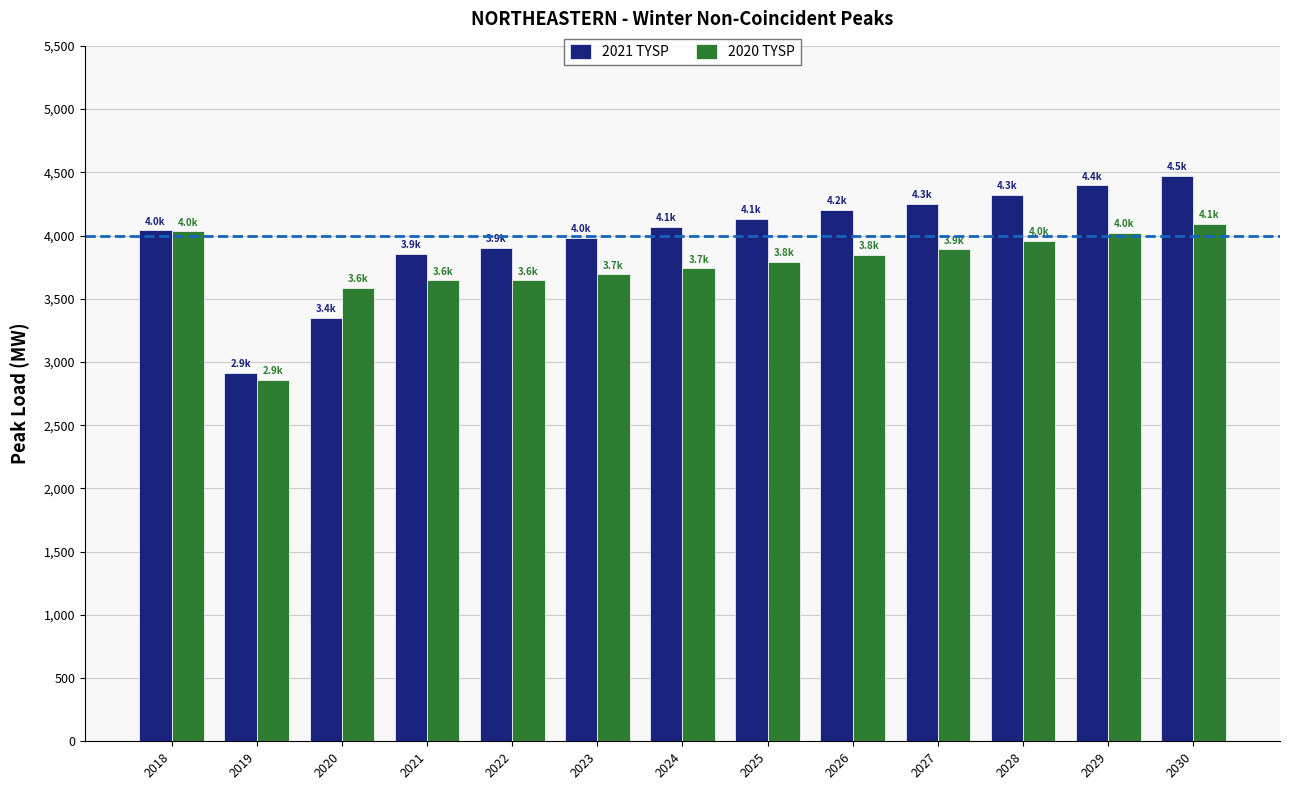

What is the sum of the 2020 TYSP values at 2019 and 2026?

6700.9